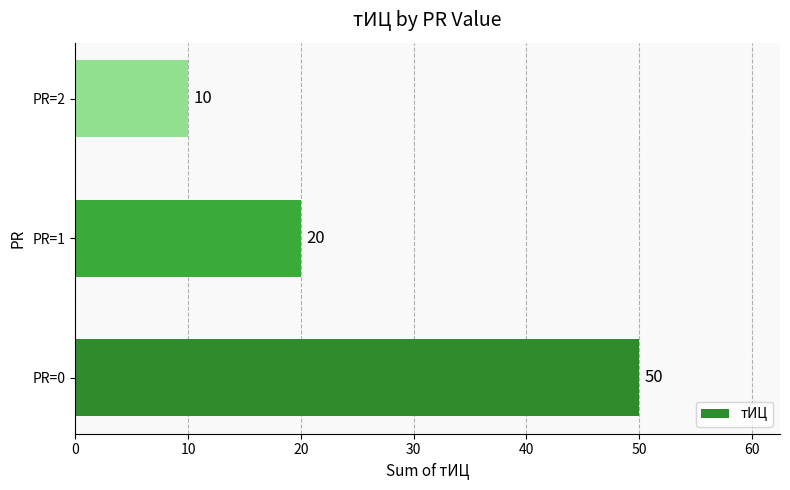

Rank the categories by value from highest to lowest.

PR=0, PR=1, PR=2